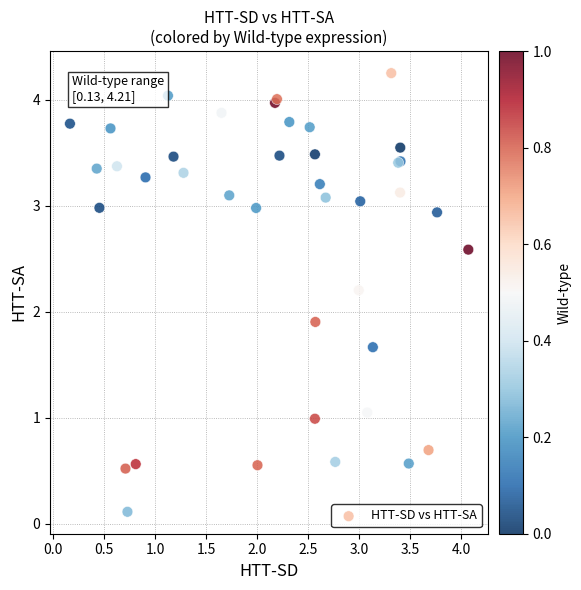

What Y value in the scatter plot is closest to 2?

1.9